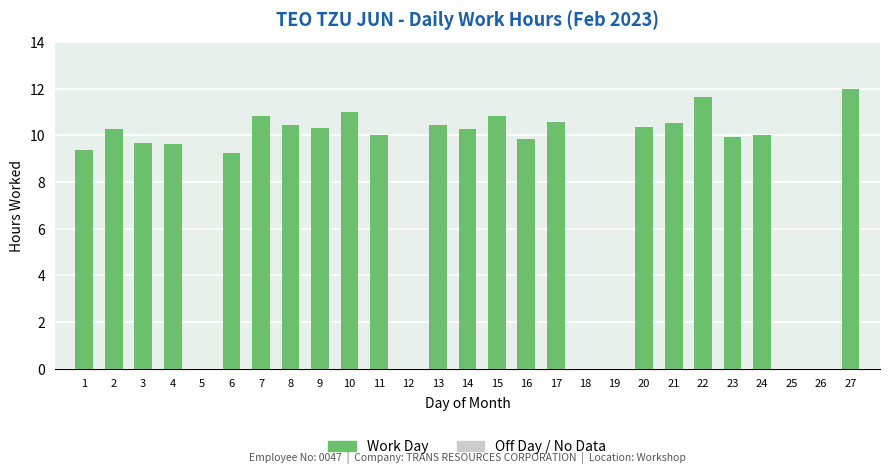

How many categories are shown in the chart?

27